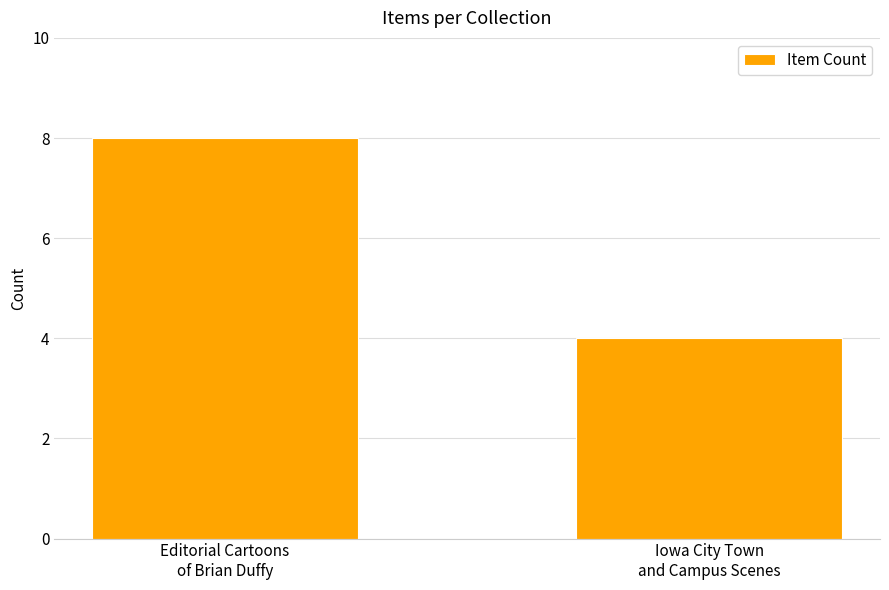

Reading left to right, transcribe all the data shown in this chart.

8	4